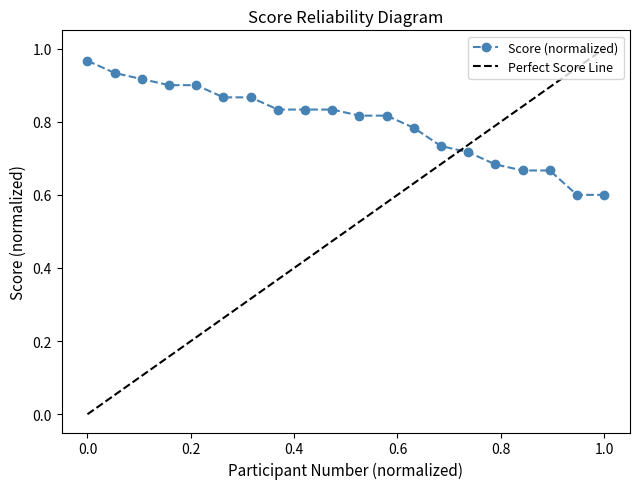

Count the number of categories in the chart.

20